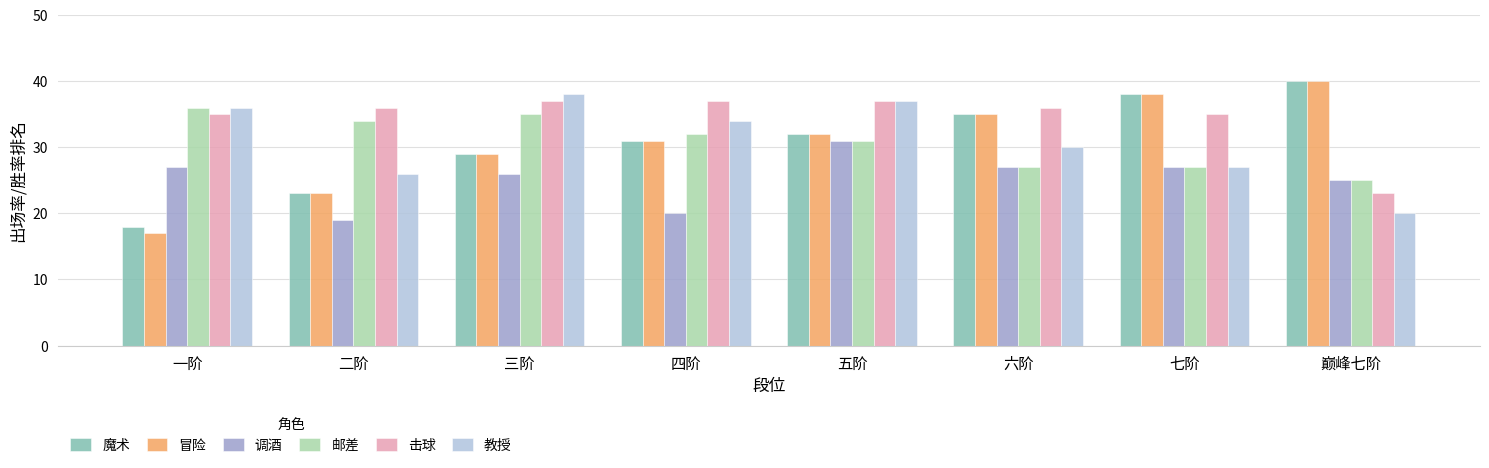

At which category does the chart reach its minimum across all series?

一阶